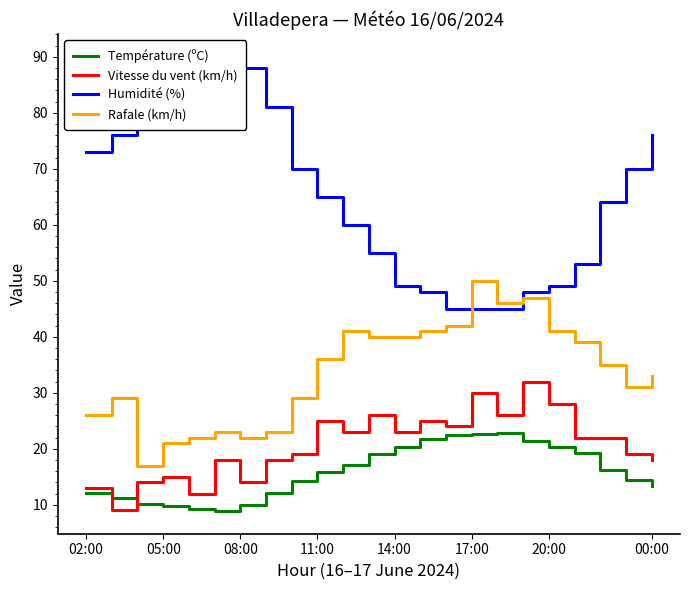

Reading right to left, what are all the values shown in this chart?

Température (ºC): 13.3	14.4	16.3	19.2	20.4	21.4	22.9	22.7	22.5	21.7	20.3	19.0	17.2	15.9	14.3	12.1	10.0	8.9	9.3	9.8	10.1	11.3	12.2
Vitesse du vent (km/h): 18.0	19.0	22.0	22.0	28.0	32.0	26.0	30.0	24.0	25.0	23.0	26.0	23.0	25.0	19.0	18.0	14.0	18.0	12.0	15.0	14.0	9.0	13.0
Humidité (%): 76.0	70.0	64.0	53.0	49.0	48.0	45.0	45.0	45.0	48.0	49.0	55.0	60.0	65.0	70.0	81.0	88.0	90.0	86.0	83.0	81.0	76.0	73.0
Rafale (km/h): 33.0	31.0	35.0	39.0	41.0	47.0	46.0	50.0	42.0	41.0	40.0	40.0	41.0	36.0	29.0	23.0	22.0	23.0	22.0	21.0	17.0	29.0	26.0